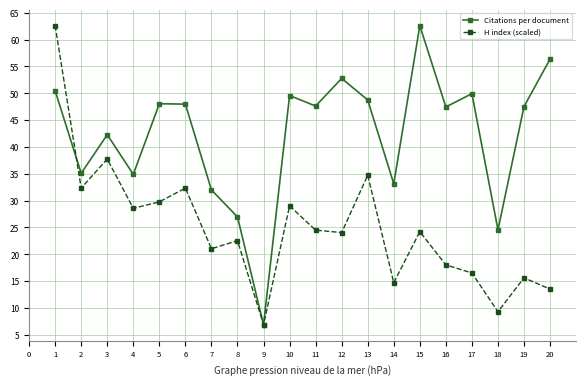

Between 4 and 7, which series saw the biggest shift?

H index (scaled)